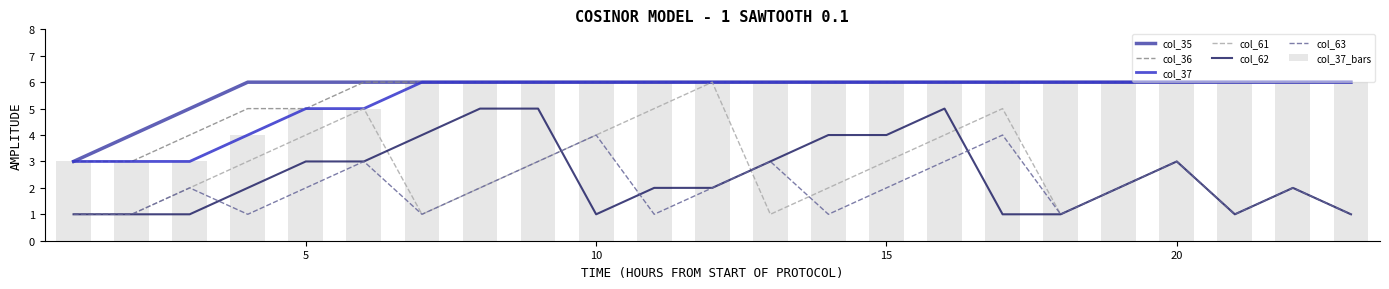

List the labels in order of col_37 value, largest first.

7, 8, 9, 10, 11, 12, 13, 14, 15, 16, 17, 18, 19, 20, 21, 22, 23, 5, 6, 4, 1, 2, 3